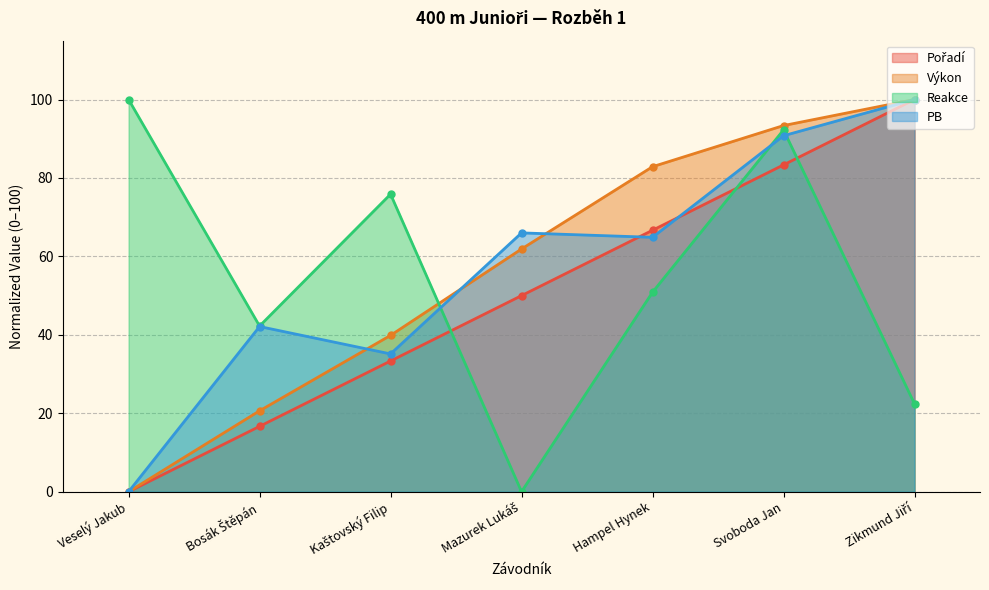

Which category has the highest value in the Pořadí series?

Zikmund Jiří